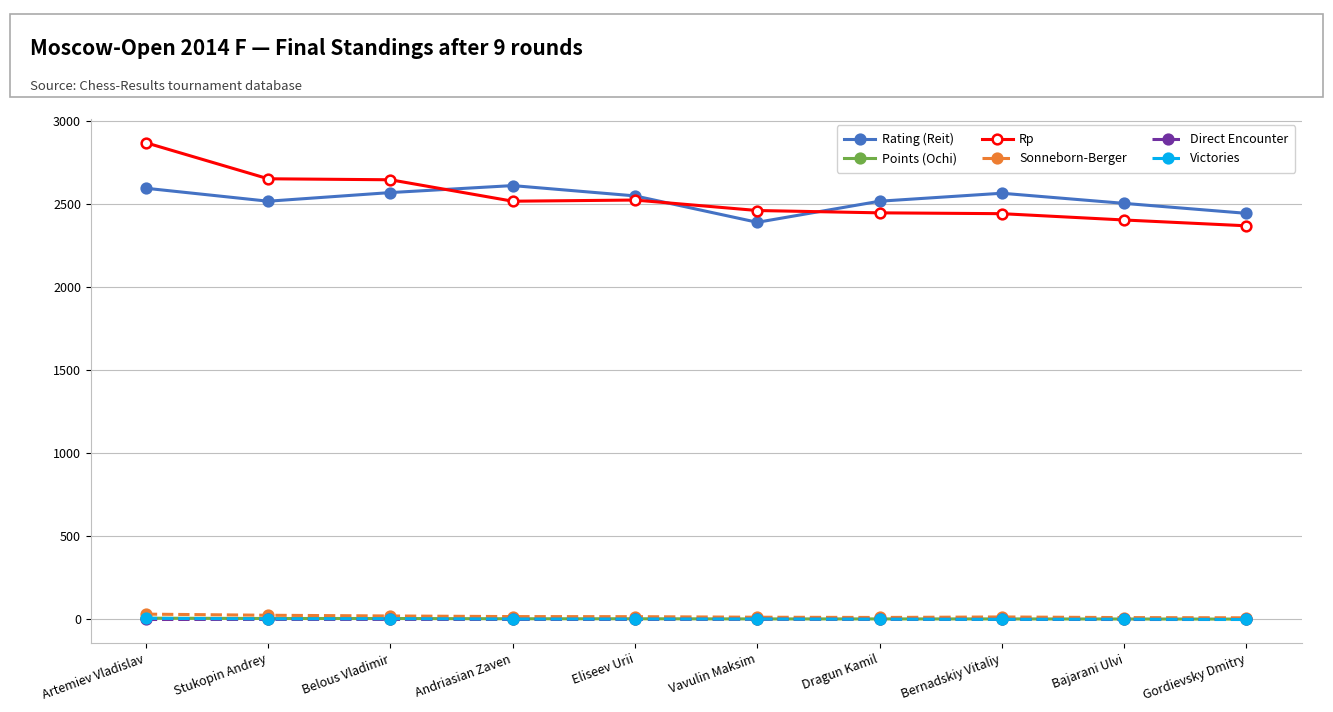

True or false: Rating (Reit) and Points (Ochi) intersect in this chart.

False